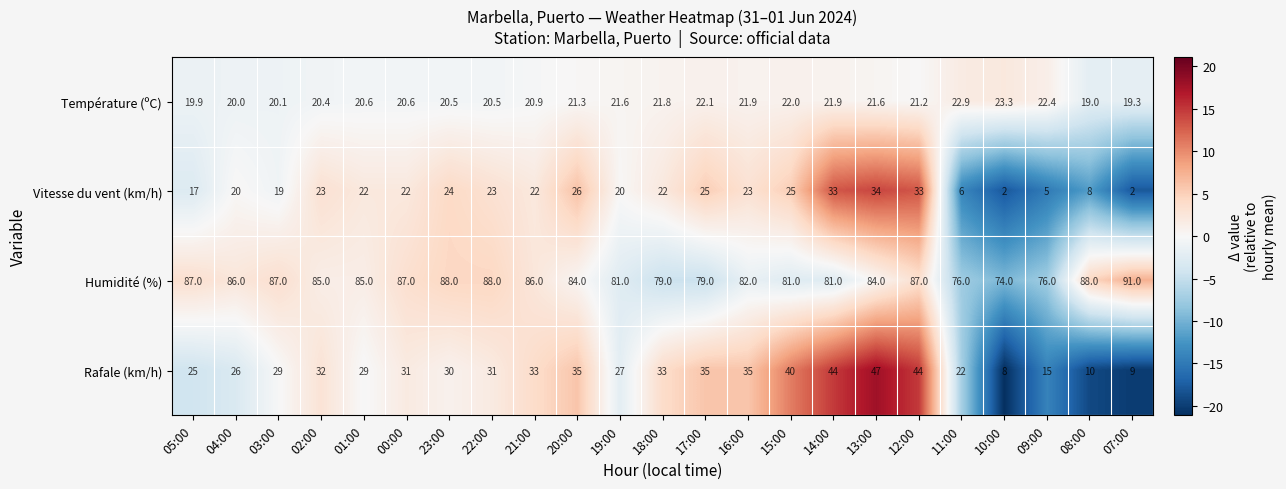

What is the minimum value shown in the chart?

2.0